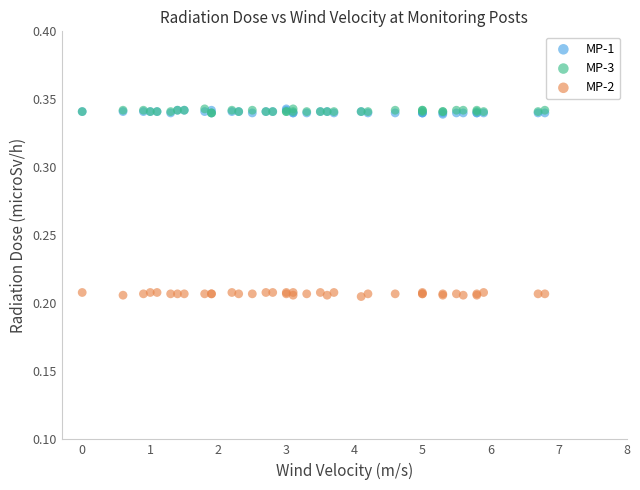

What are all the series names shown in the legend?

MP-1, MP-3, MP-2